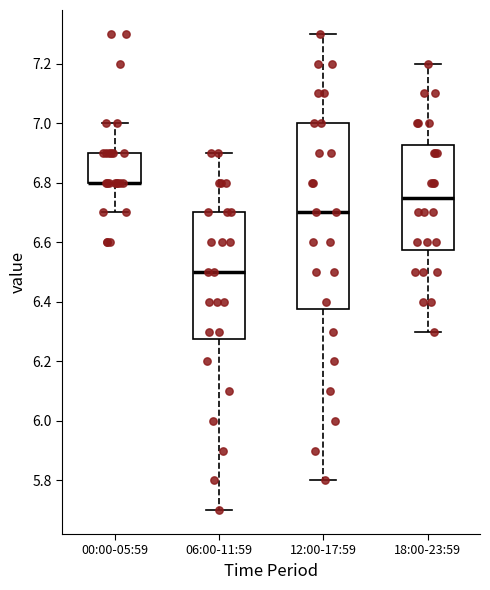

Reading left to right, transcribe this box plot: for each box, give where its median line is, the range the box spans, and where its two whiskers end, as read against the y-axis. The values are not printed on the chart, so give them approximately, as read against the axis.

00:00-05:59: median 6.80 (drawn on the box's lower edge), box 6.80 to 6.90, whiskers 6.70 to 7.00
06:00-11:59: median 6.50, box 6.28 to 6.70, whiskers 5.70 to 6.90
12:00-17:59: median 6.70, box 6.38 to 7.00, whiskers 5.80 to 7.30
18:00-23:59: median 6.76, box 6.58 to 6.92, whiskers 6.30 to 7.20